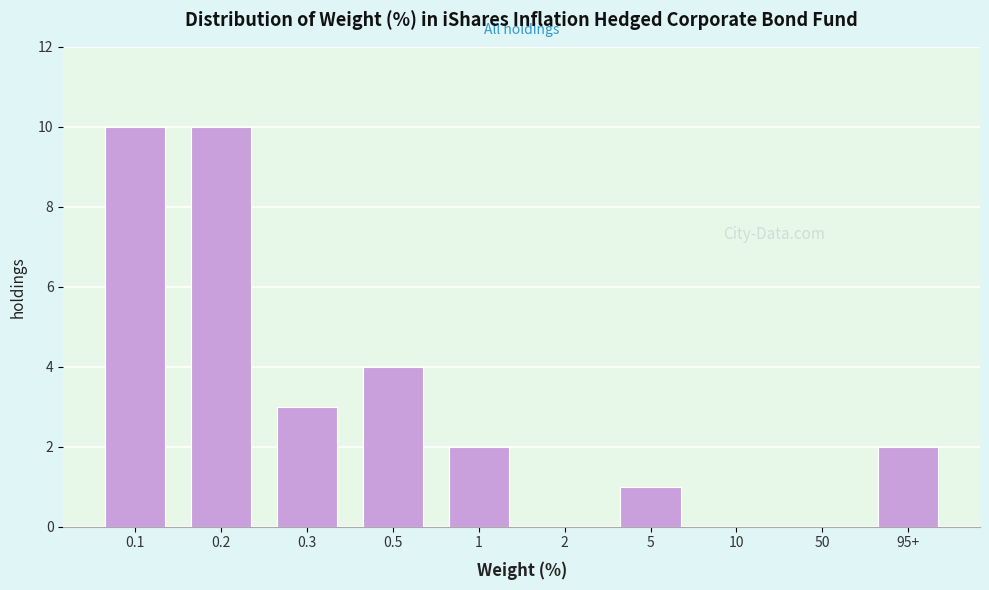

Reading left to right, transcribe all the data shown in this chart.

0.1=10	0.2=10	0.3=3	0.5=4	1=2	2=0	5=1	10=0	50=0	95+=2